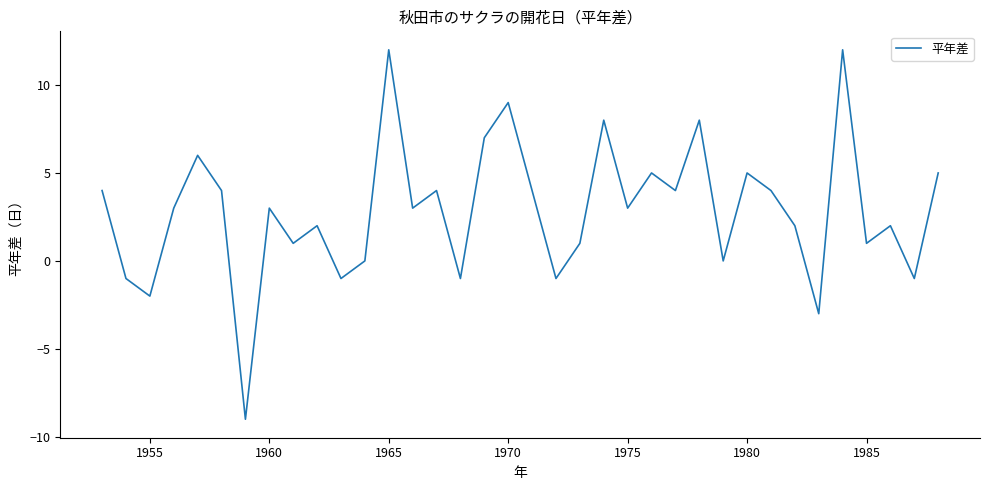

What is the maximum value shown in the chart?

12